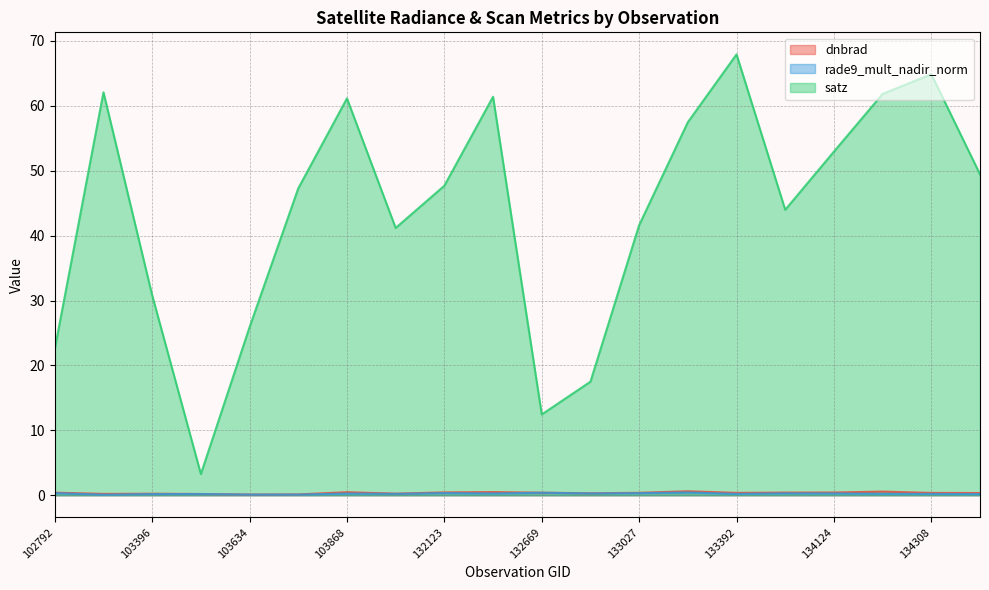

What are all the series names shown in the legend?

dnbrad, rade9_mult_nadir_norm, satz